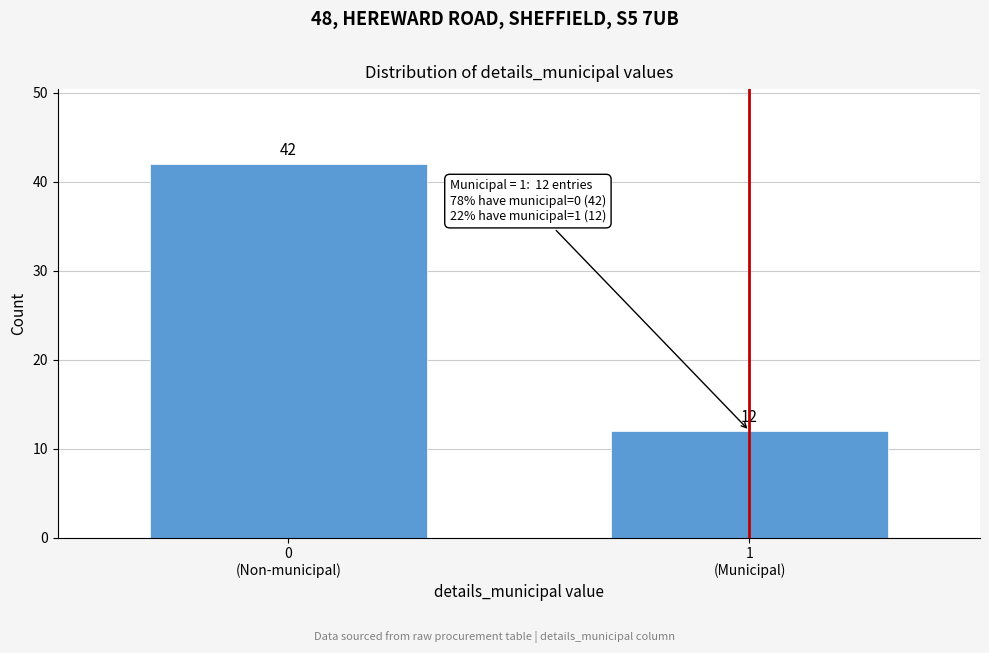

Reading left to right, transcribe all the data shown in this chart.

42	12